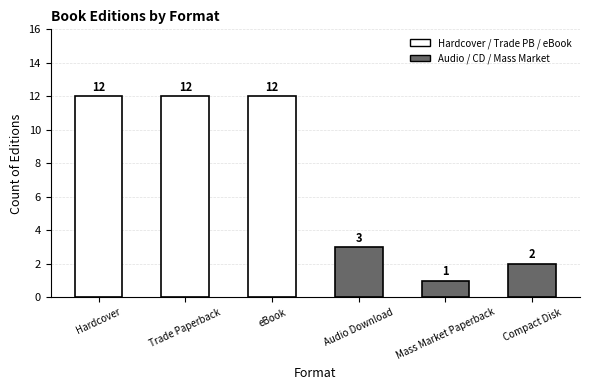

Between Trade Paperback and Compact Disk, which is larger?

Trade Paperback